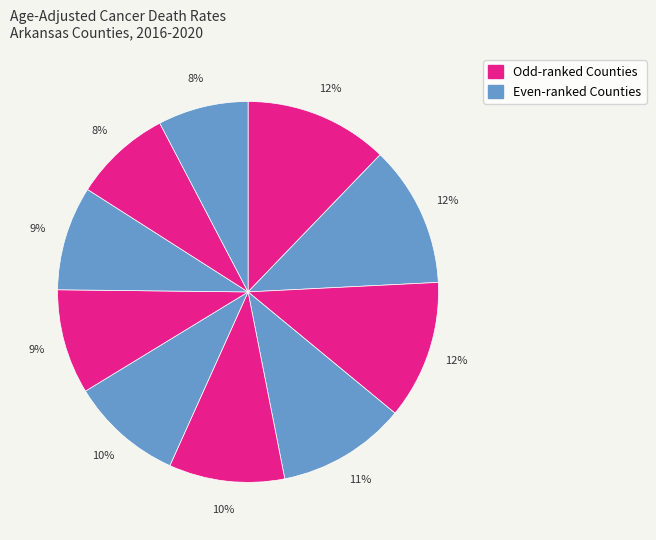

How many slices are in this pie chart?

10